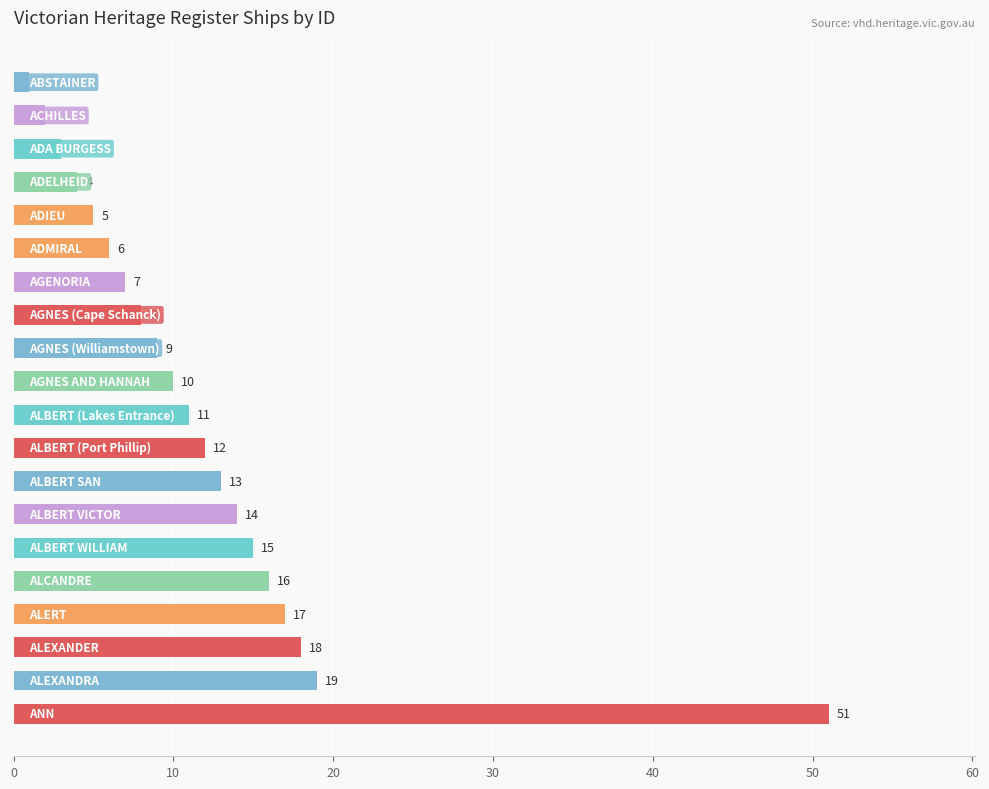

What is the difference between the second highest and second lowest values?

17